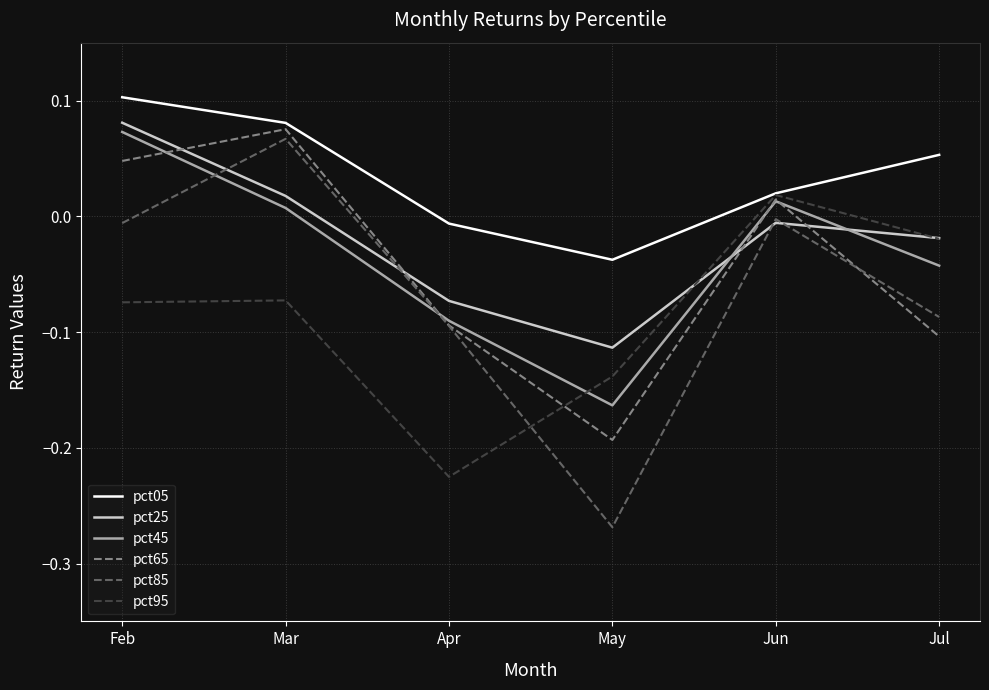

Is it true that pct65 equals 0.0 at Jun?

True